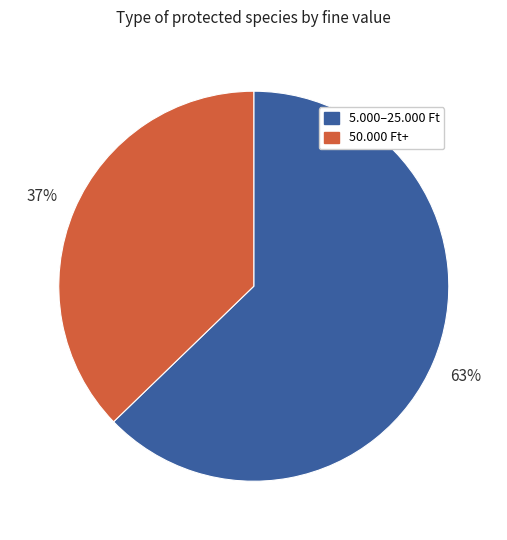

Combined, do 50.000 Ft+ and 5.000–25.000 Ft account for over 50%?

Yes